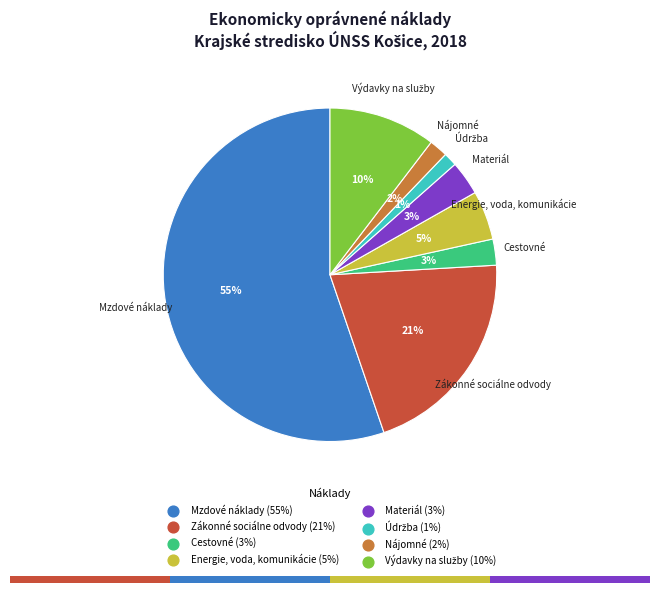

What is the largest slice in the pie chart?

Mzdové náklady